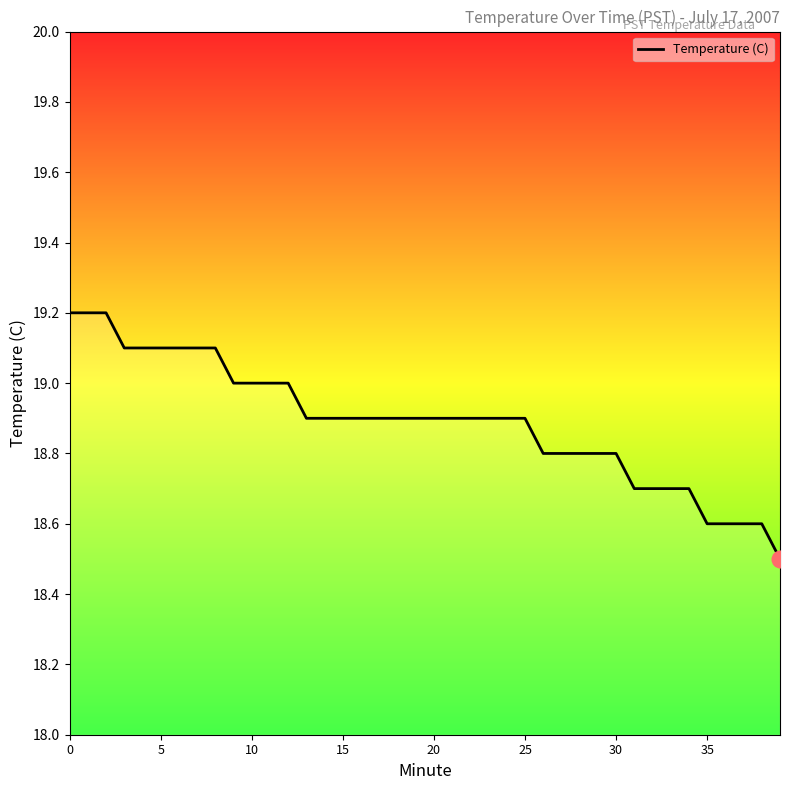

What is the difference between the maximum and minimum values?

0.7